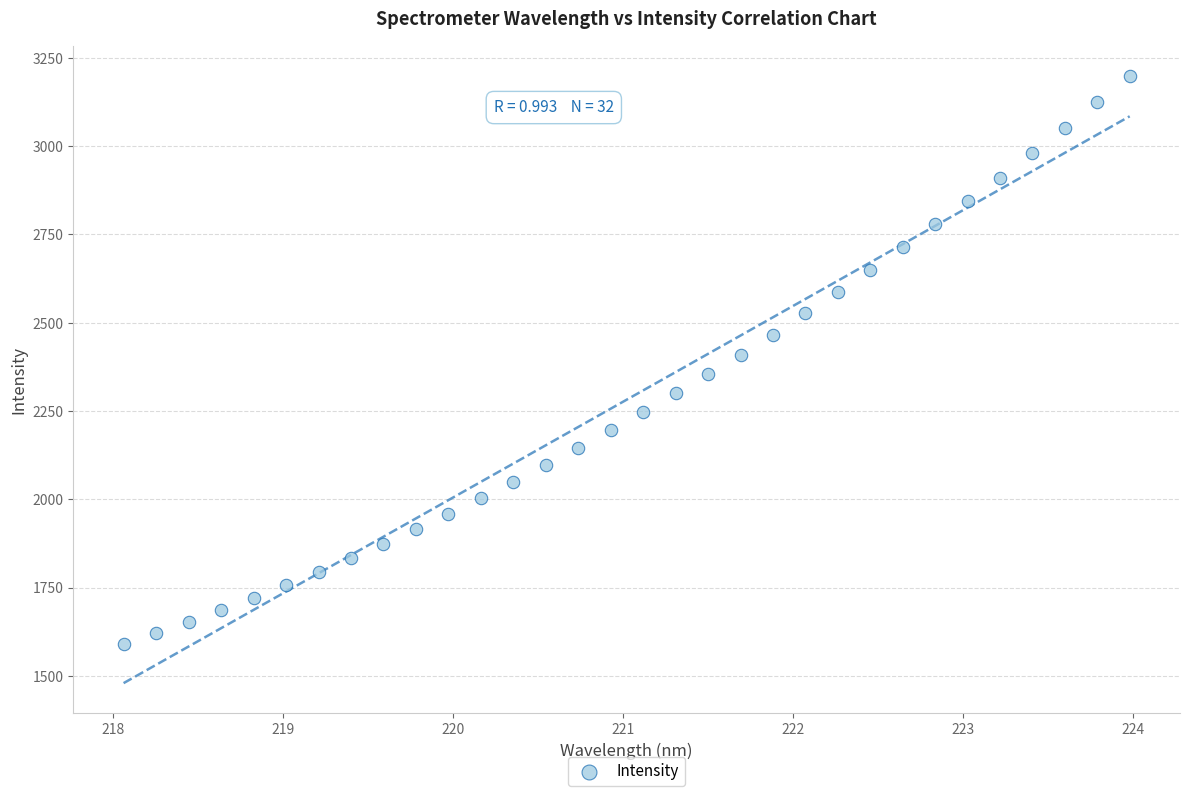

What is the range of Y values (max minus min)?

1609.3